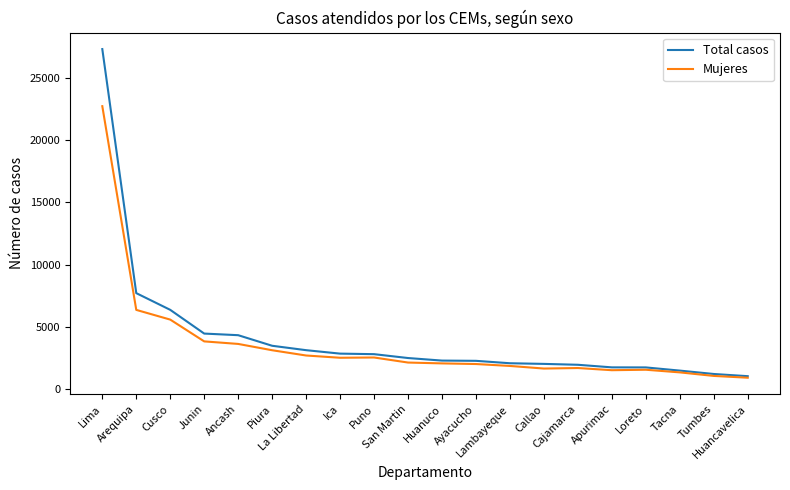

What is the approximate value of Total casos at Huancavelica, to the nearest 50?

1050